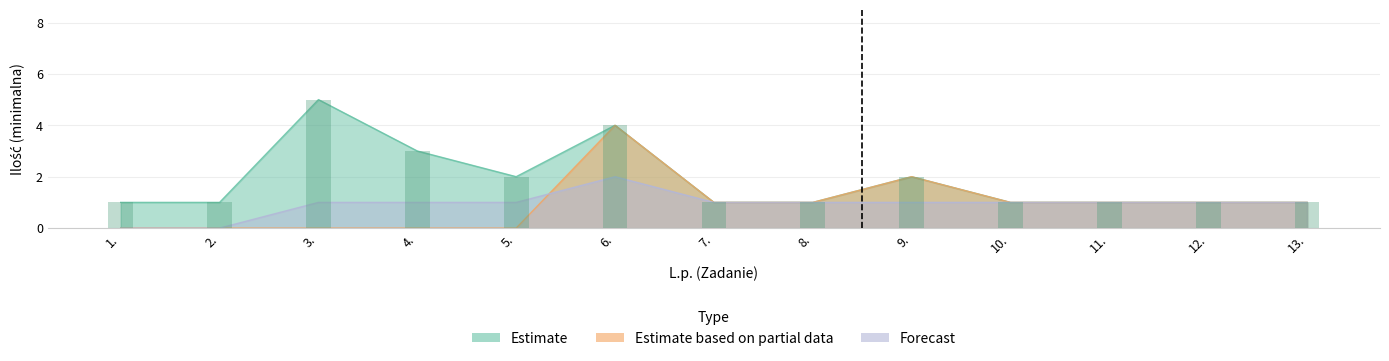

What is the sum of the Estimate based on partial data values at 3. and 7.?

1